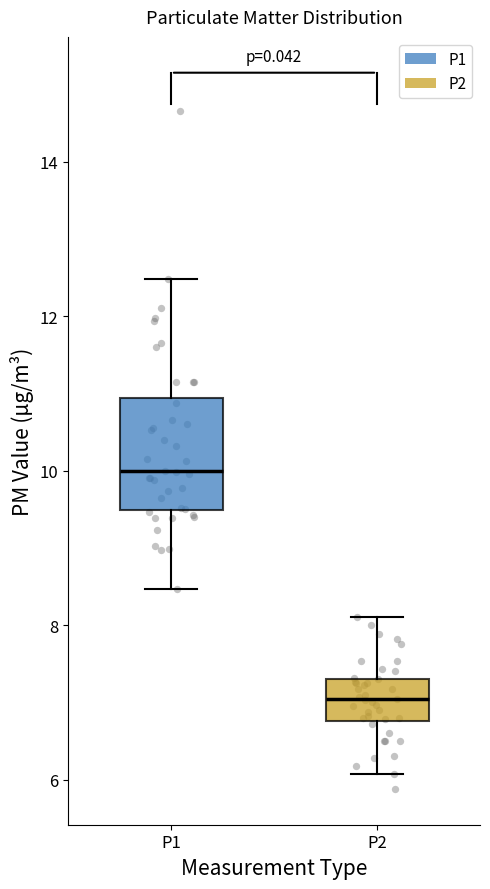

Reading left to right, transcribe this box plot: for each box, give where its median line is, the range the box spans, and where its two whiskers end, as read against the y-axis. The values are not printed on the chart, so give them approximately, as read against the axis.

P1: median 10.0, box 9.4 to 11.0, whiskers 8.4 to 12.4
P2: median 7.0, box 6.8 to 7.4, whiskers 6.0 to 8.2